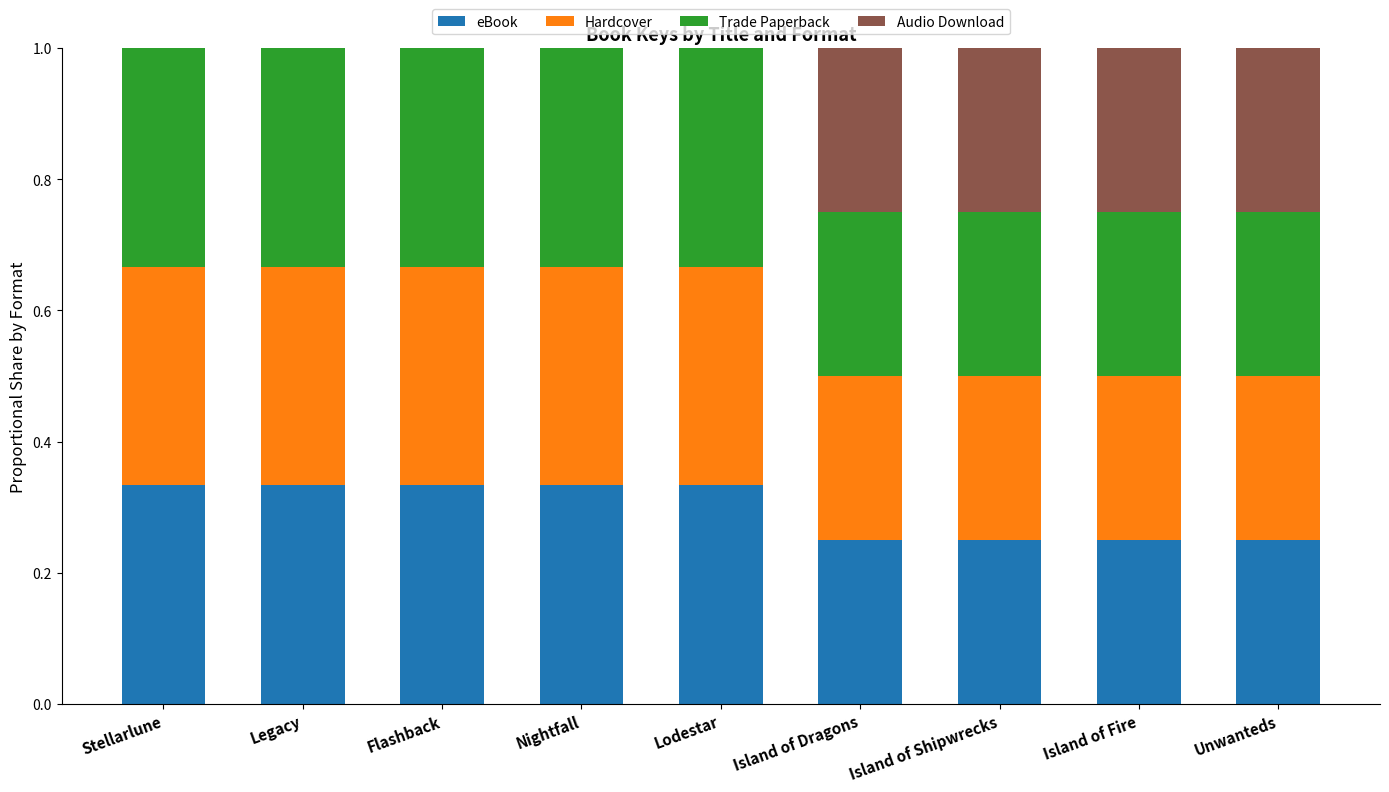

What is the total value across all series at Stellarlune?

1.0